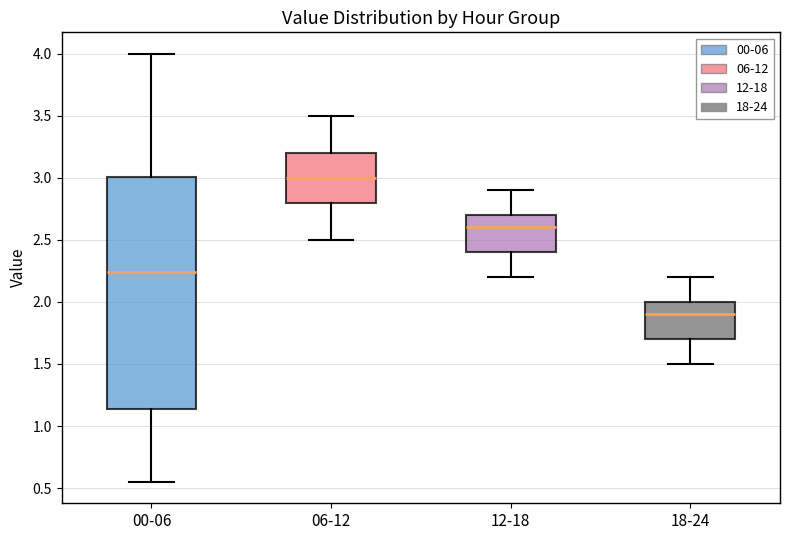

Reading left to right, read every box against the y-axis: the position of its median line, the range the box covers, and the ends of its whiskers. The values are not printed on the chart, so give them approximately, as read against the axis.

00-06: median 2.25, box 1.15 to 3.00, whiskers 0.55 to 4.00
06-12: median 3.00, box 2.80 to 3.20, whiskers 2.50 to 3.50
12-18: median 2.60, box 2.40 to 2.70, whiskers 2.20 to 2.90
18-24: median 1.90, box 1.70 to 2.00, whiskers 1.50 to 2.20